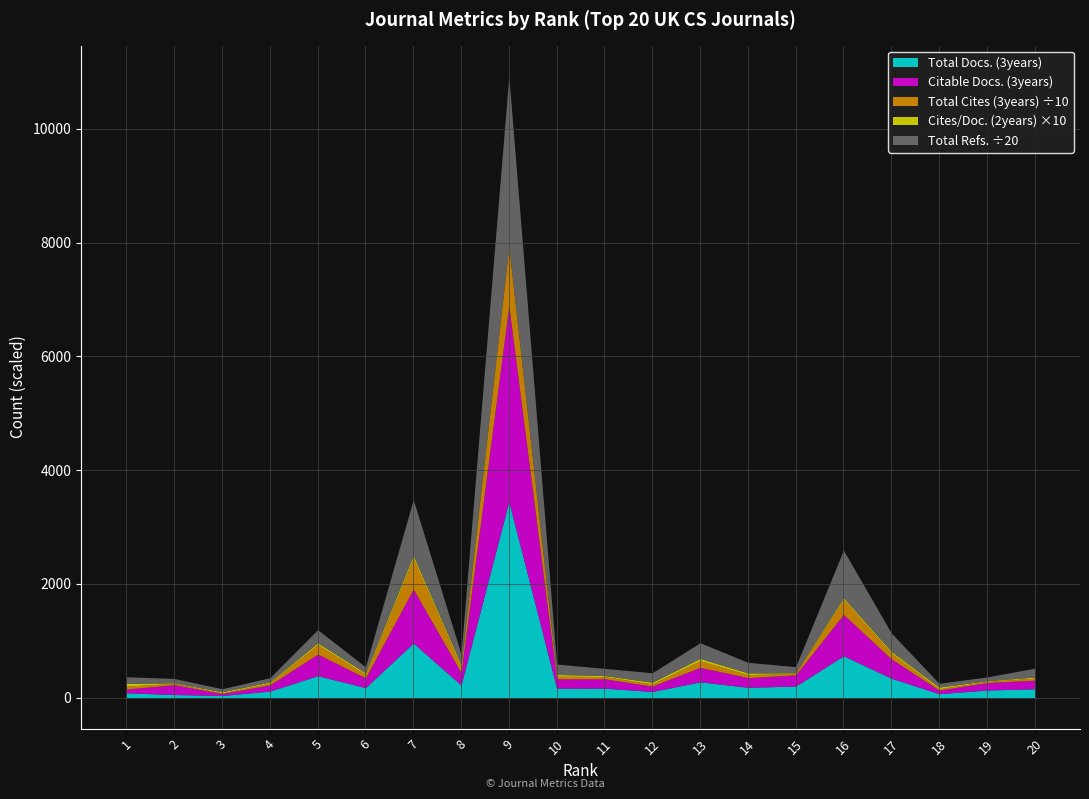

Is it true that Citable Docs. (3years) equals 330.0 at 11?

True